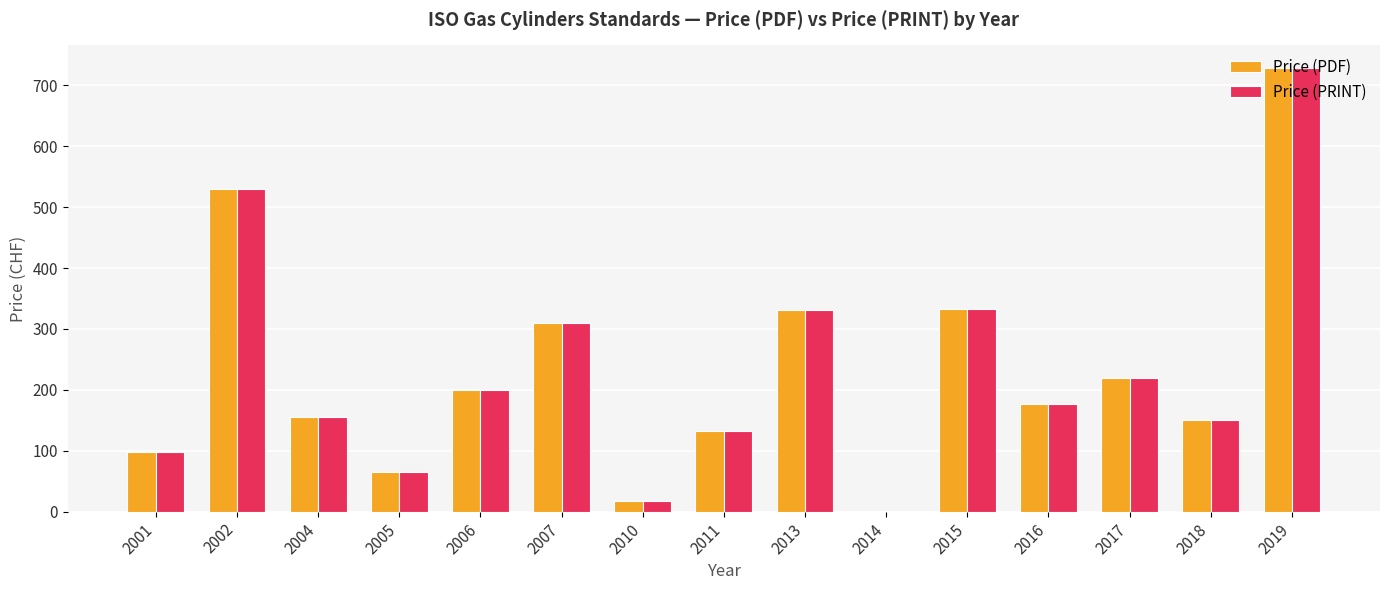

Which category has the highest value in the Price (PDF) series?

2019